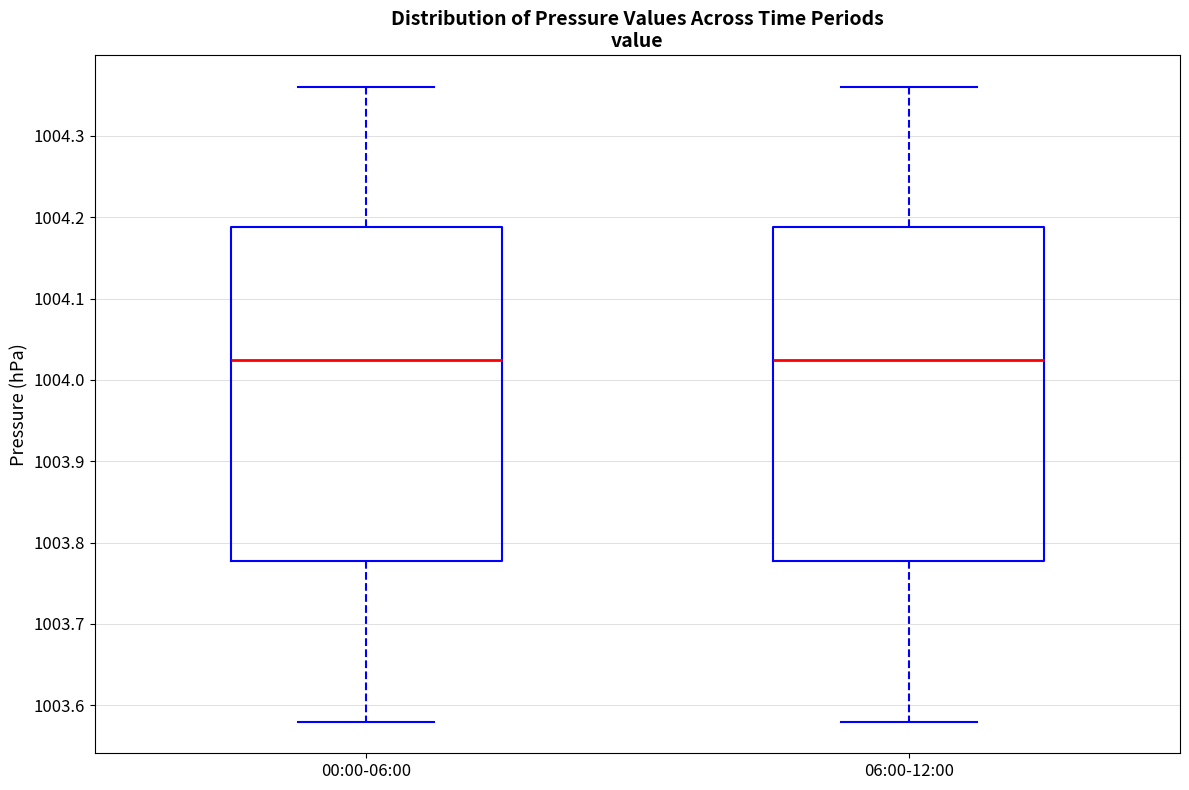

Where does the median line of the box for 06:00-12:00 sit on the y-axis? The values are not printed on the chart, so give them approximately, as read against the axis.

1004.03